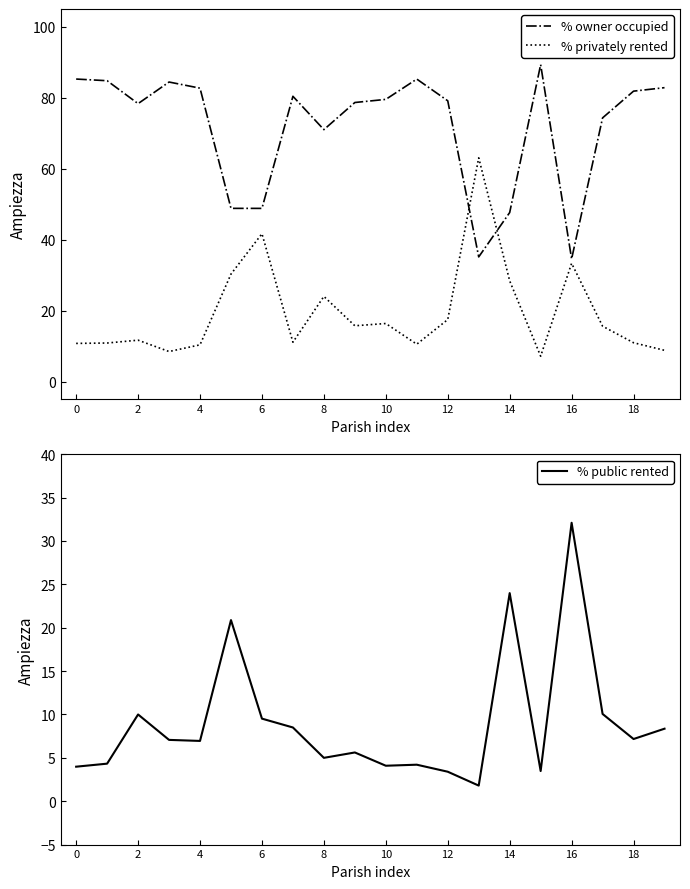

At how many categories does at least one series exceed 14?

20